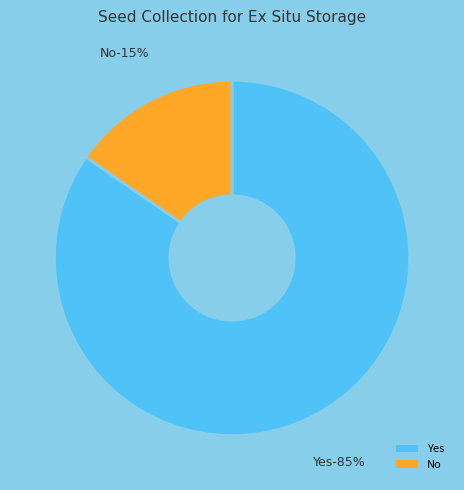

Is it true that No is 15% of the pie?

True